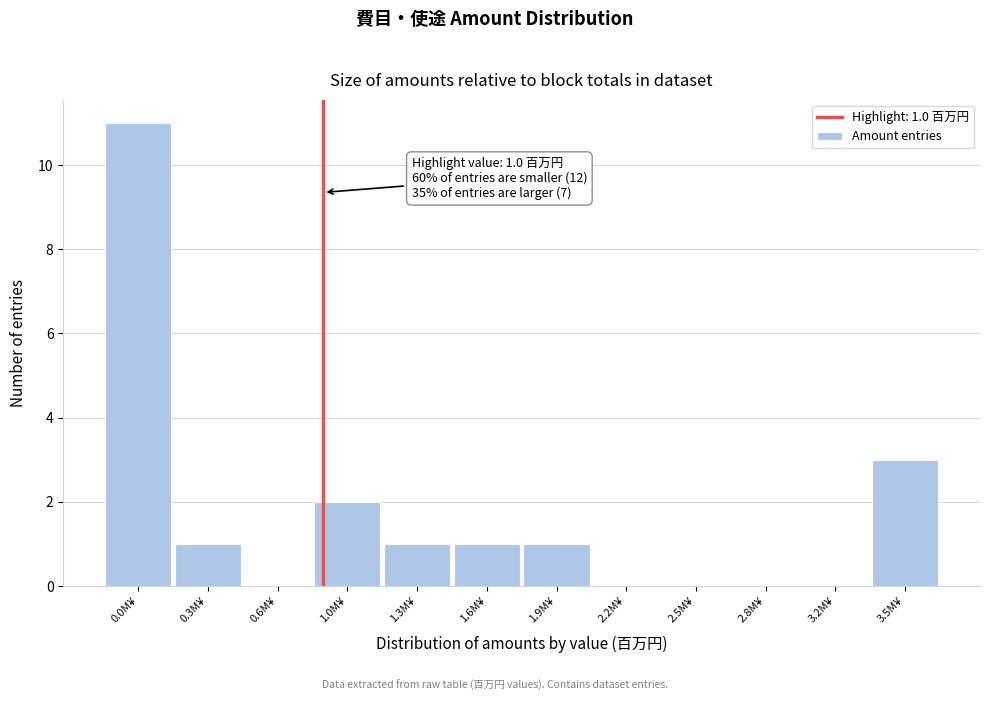

Reading left to right, transcribe all the data shown in this chart.

0.0M¥=11	0.3M¥=1	0.6M¥=0	1.0M¥=2	1.3M¥=1	1.6M¥=1	1.9M¥=1	2.2M¥=0	2.5M¥=0	2.8M¥=0	3.2M¥=0	3.5M¥=3